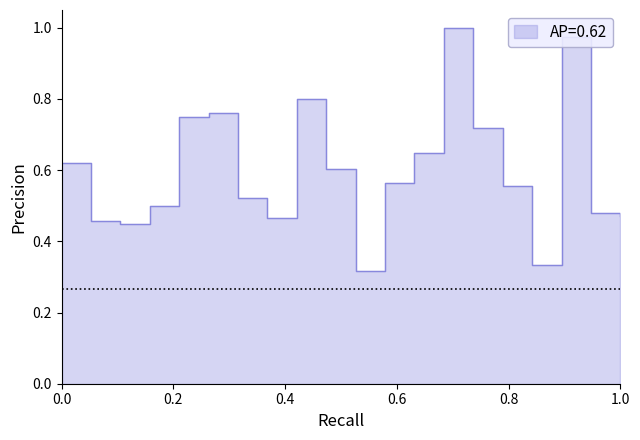

The chart shows a value of 0.7 at 00:05. True or false?

False